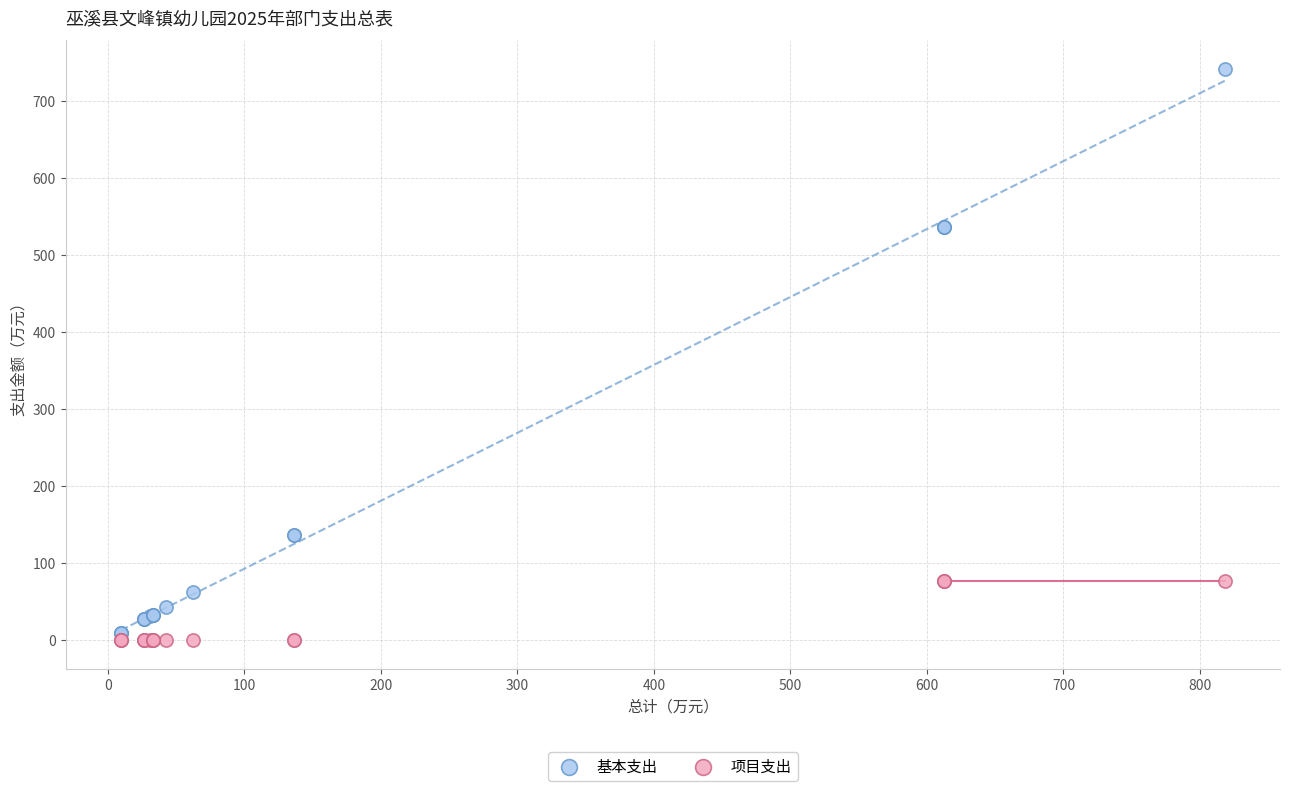

What is the X range (max minus min) for the scatter plot?

808.6